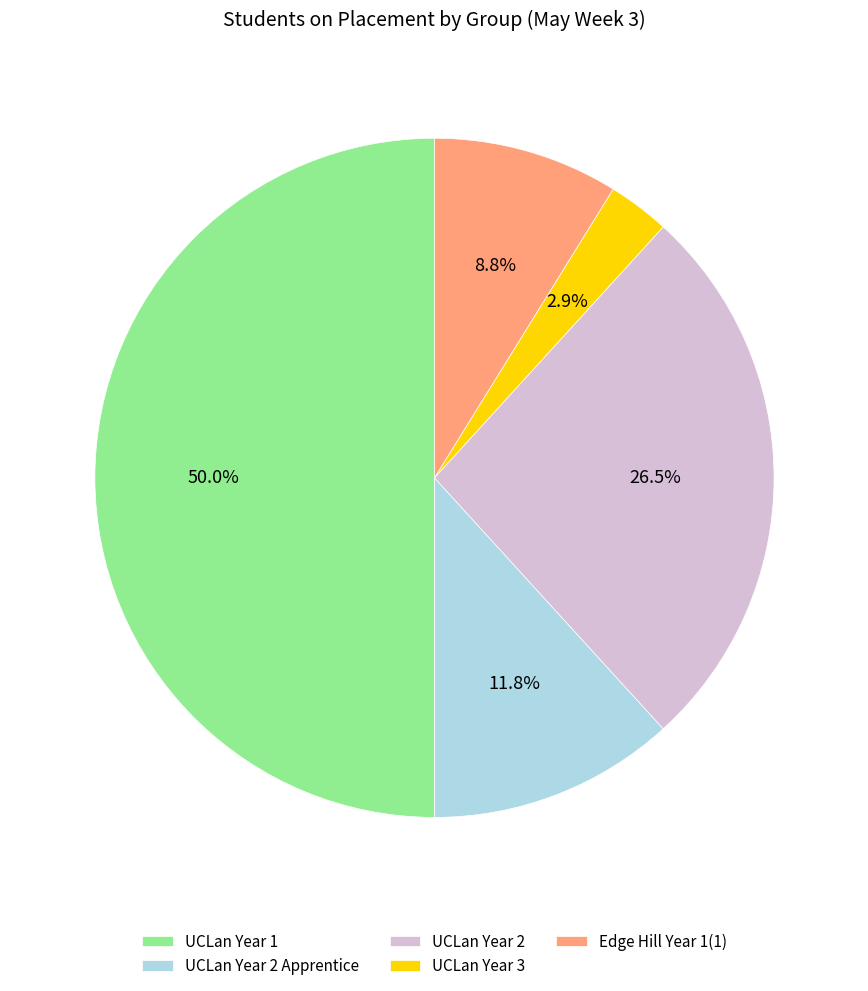

What percentage is the UCLan Year 2 Apprentice slice, to the nearest percent?

12%